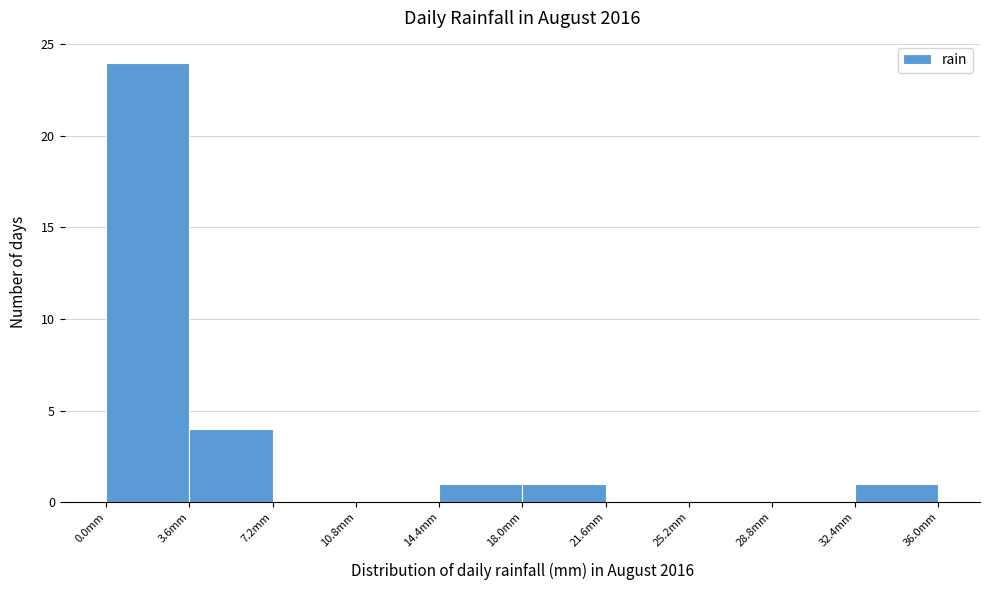

What is the height of the bar covering 14.4 to 18.0 on the x-axis? Neither the bar edges nor the heights are printed on the chart, so give them approximately, as read against the axes.

1